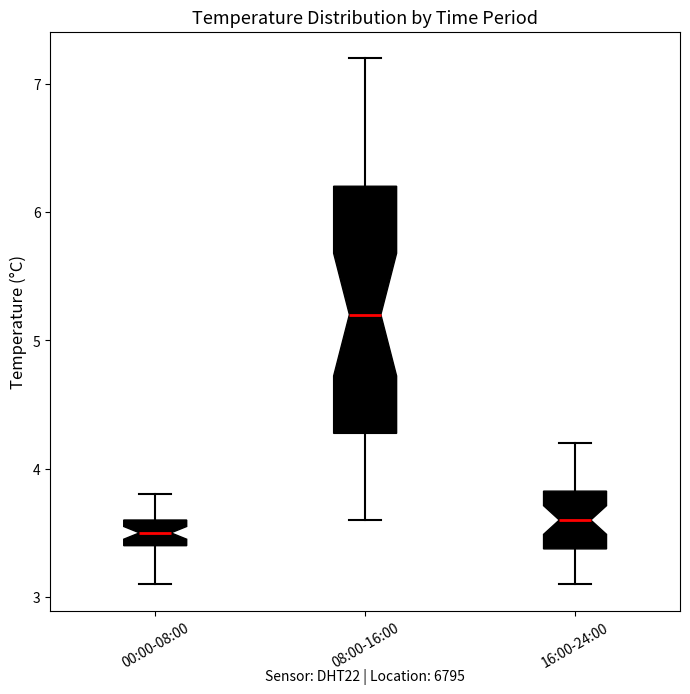

Where does the median line of the box for 08:00-16:00 sit on the y-axis? The values are not printed on the chart, so give them approximately, as read against the axis.

5.2